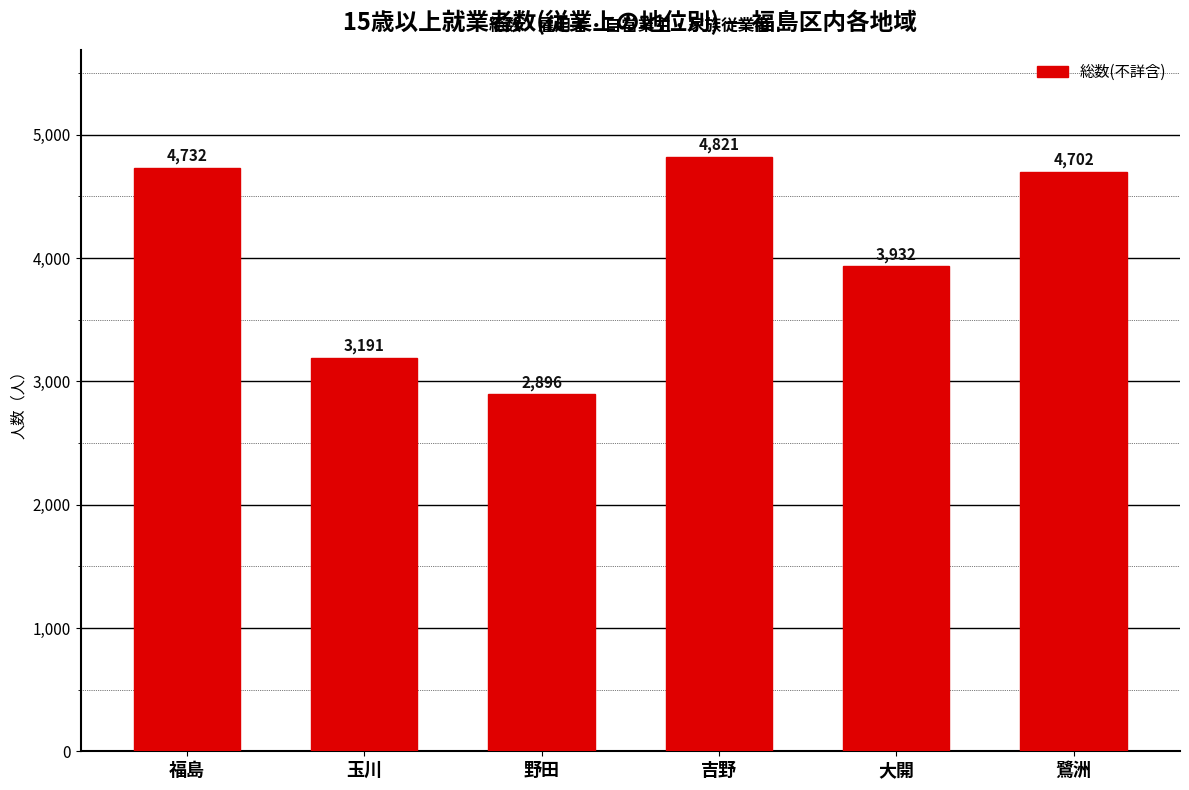

Reading left to right, list all the values displayed in this chart.

4732	3191	2896	4821	3932	4702